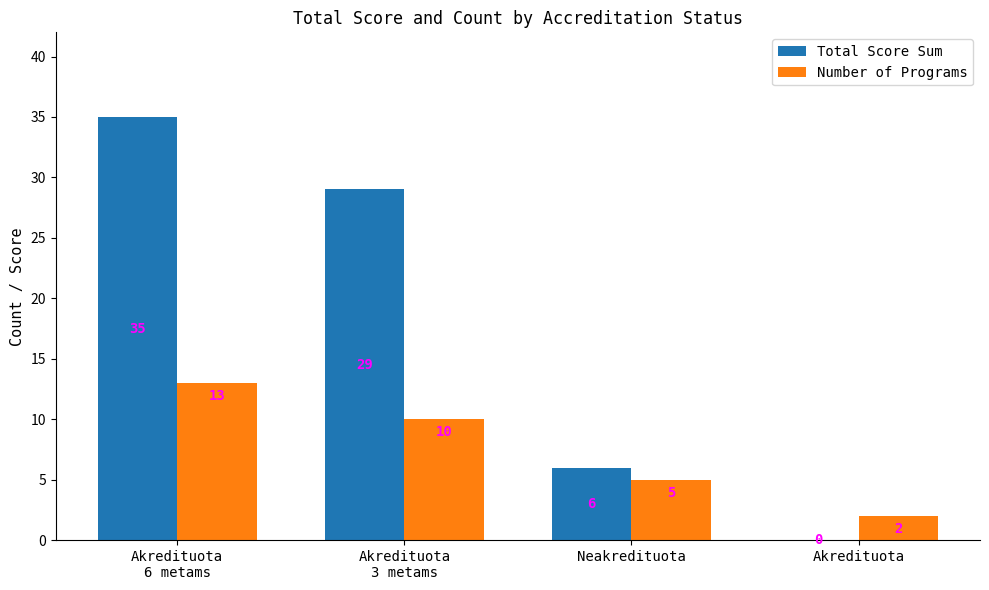

Is it true that Total Score Sum equals 0 at Akredituota?

True